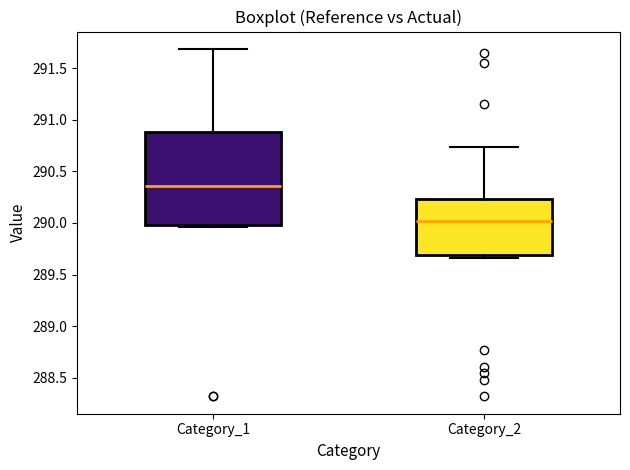

Reading left to right, read every box against the y-axis: the position of its median line, the range the box covers, and the ends of its whiskers. The values are not printed on the chart, so give them approximately, as read against the axis.

Category_1: median 290.35, box 290.00 to 290.90, whiskers 289.95 to 291.70
Category_2: median 290.00, box 289.70 to 290.25, whiskers 289.65 to 290.75